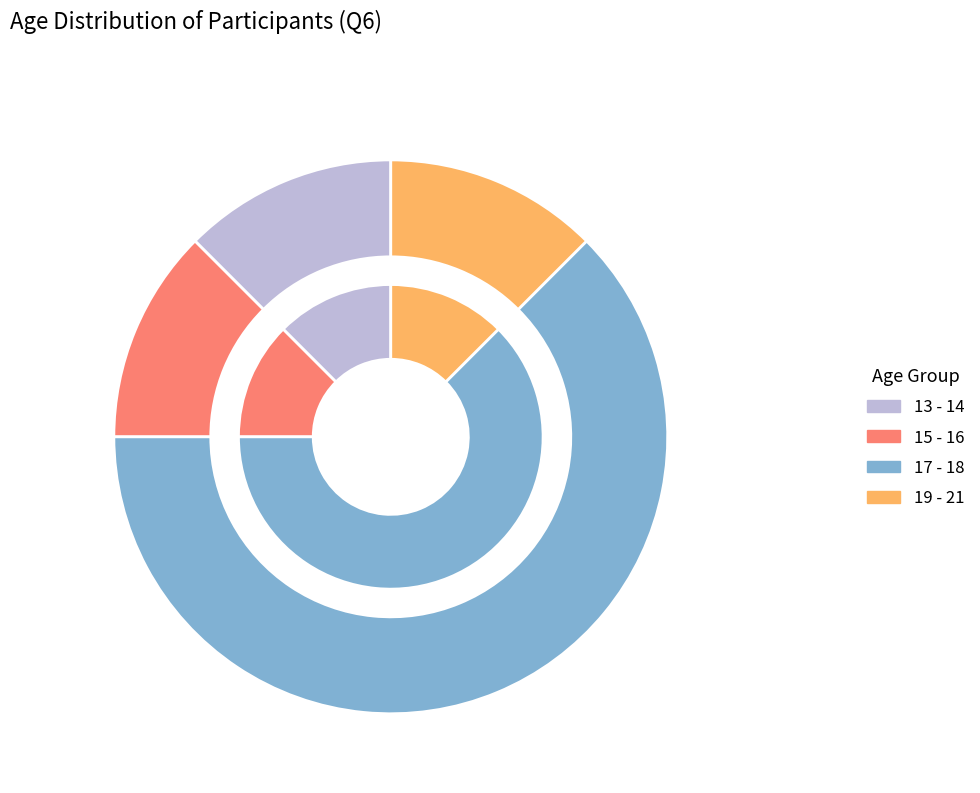

How many slices are in this pie chart?

6